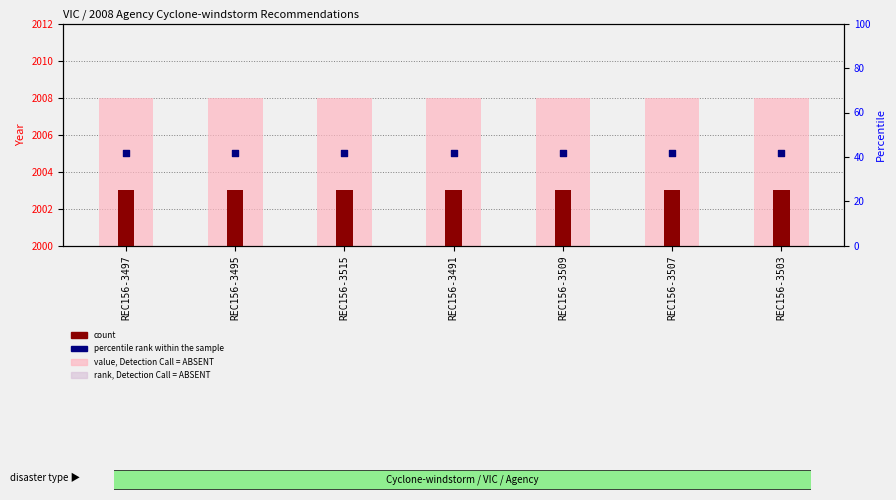

What are all the series names shown in the legend?

value, Detection Call = ABSENT, count, rank, Detection Call = ABSENT, percentile rank within the sample